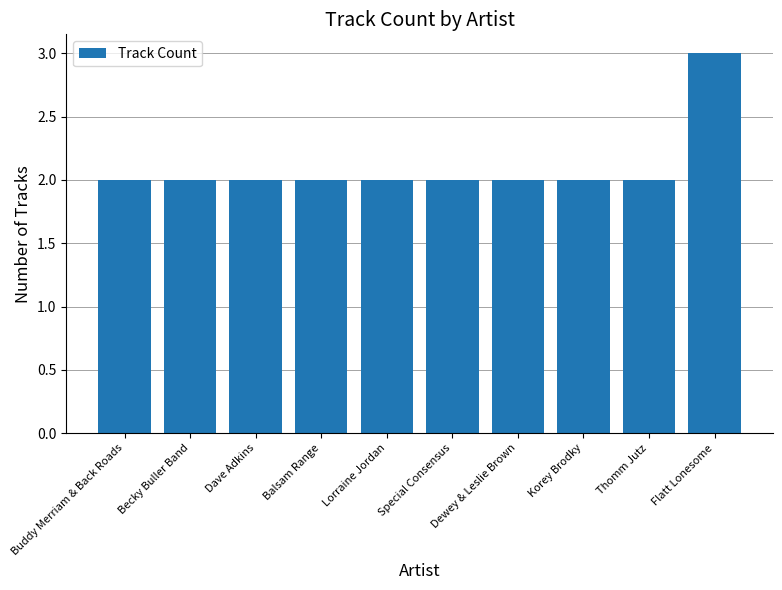

Reading left to right, what are all the values shown in this chart?

2	2	2	2	2	2	2	2	2	3